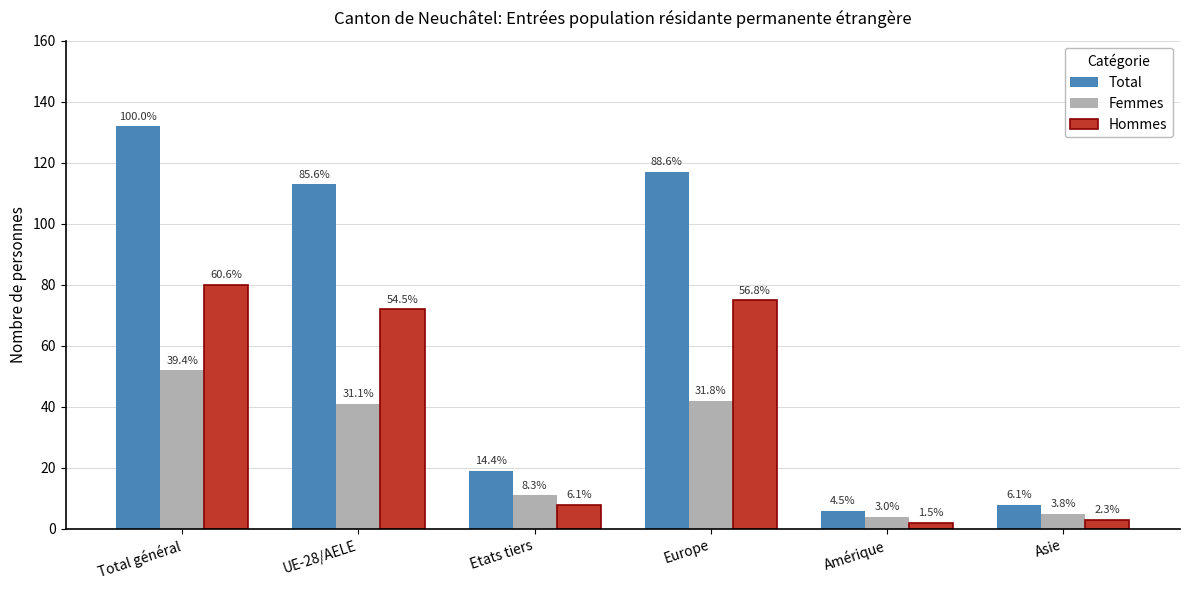

How many groups of bars are there?

6